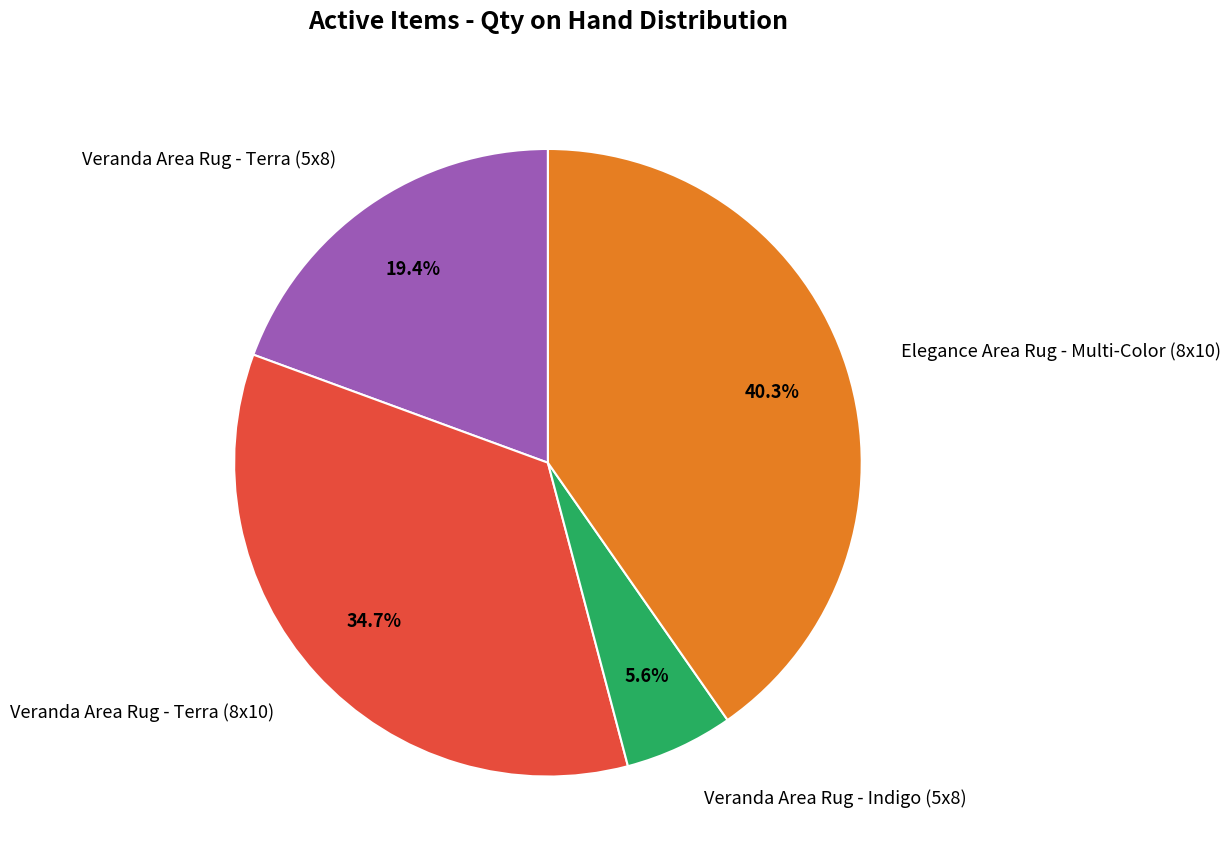

To the nearest percent, what is the difference between the largest and smallest slice percentages?

35%